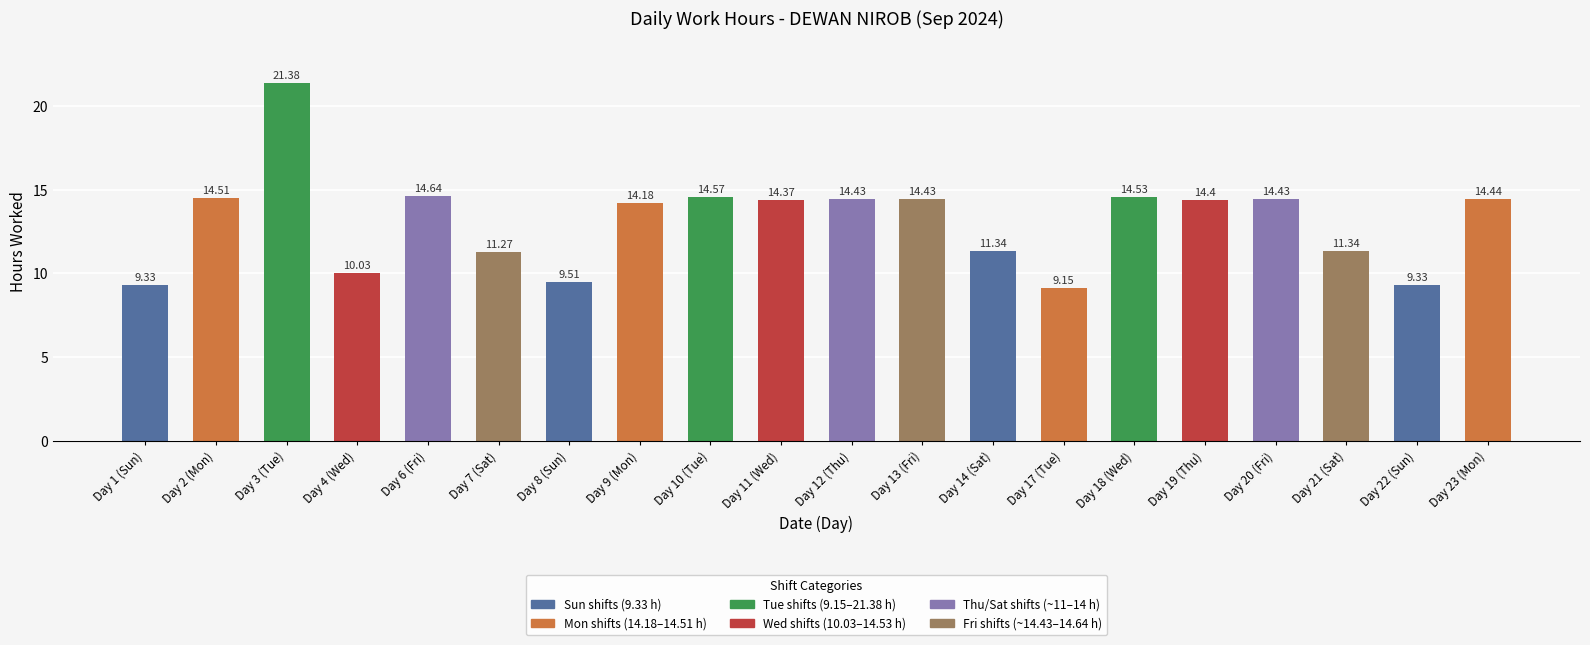

What is the change in value from Day 6 (Fri) to Day 8 (Sun)?

-5.1